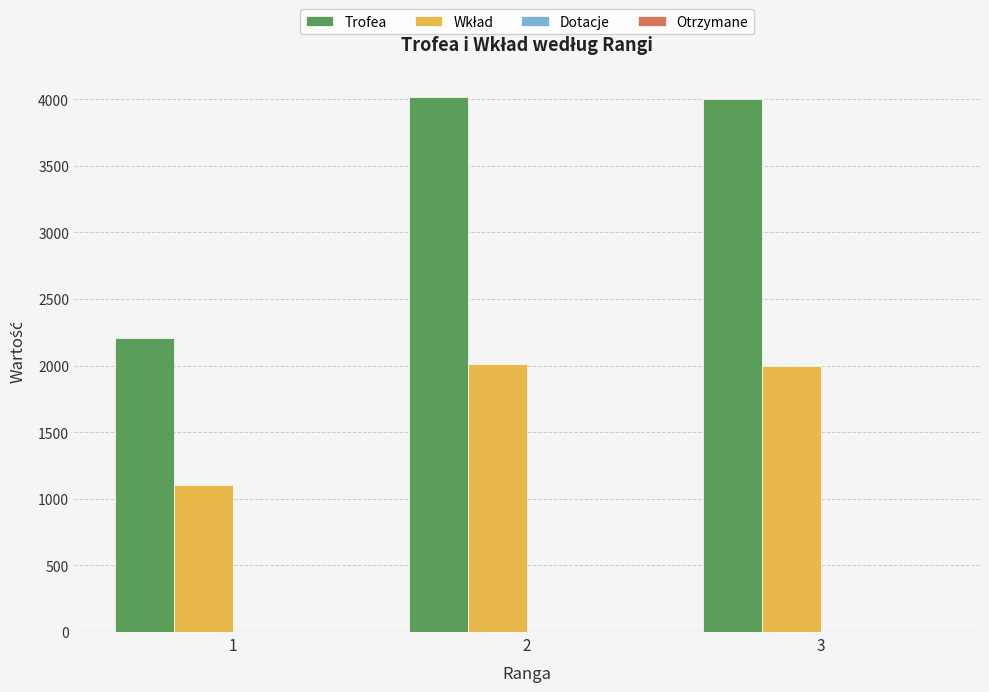

What is the difference between the highest and lowest values at 2?

2011